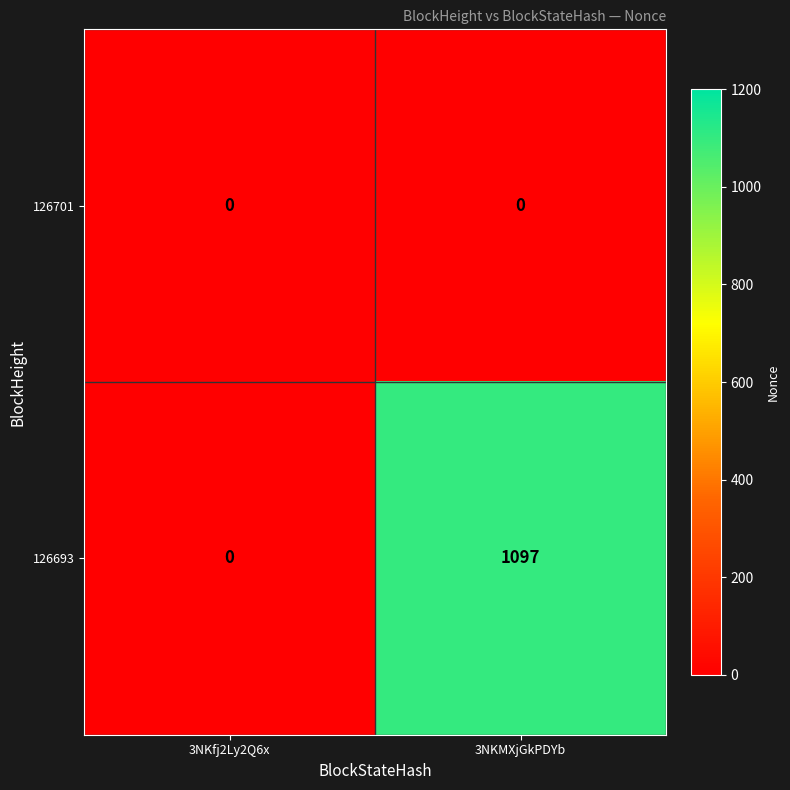

True or false: 126701 has a value of 0 at 3NKMXjGkPDYb.

True